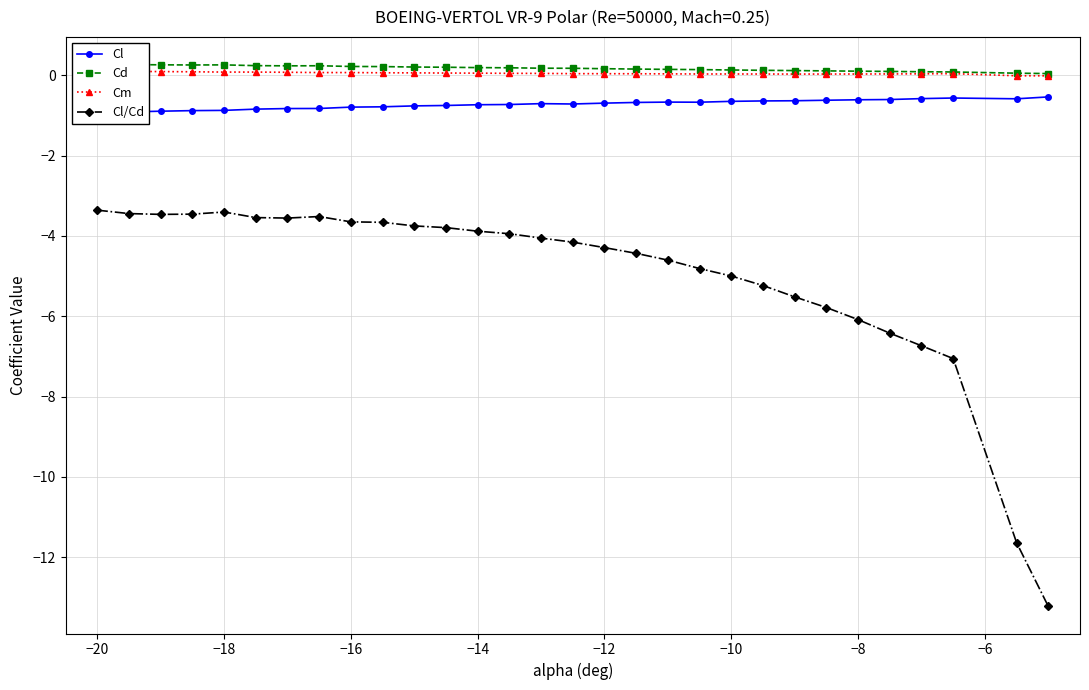

What is the highest value of the Cl/Cd series?

-3.4